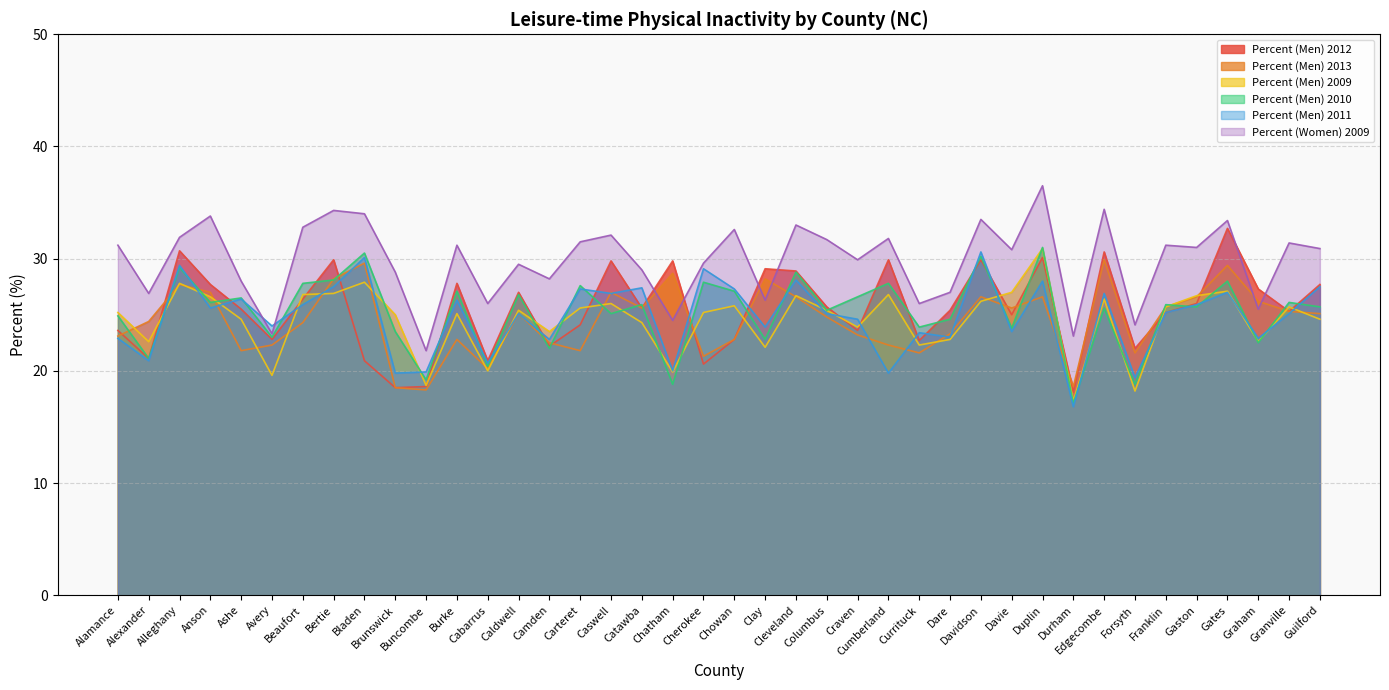

True or false: Percent (Men) 2009 and Percent (Women) 2009 cross at least once.

False